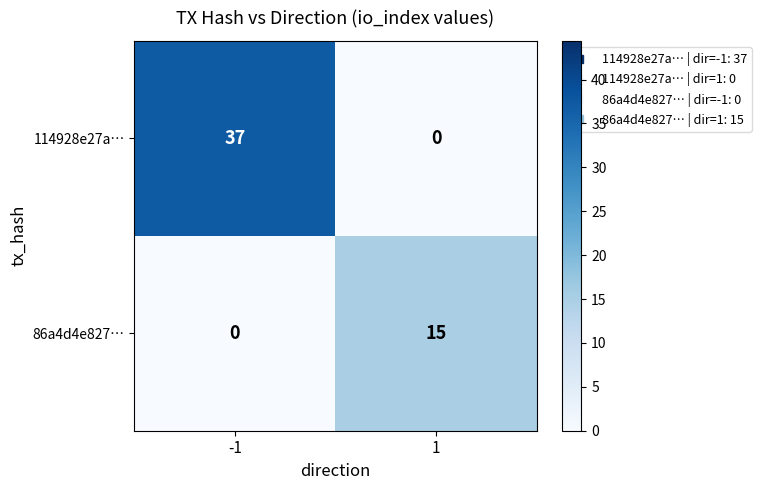

Between -1 and 1, which series saw the biggest shift?

114928e27a…